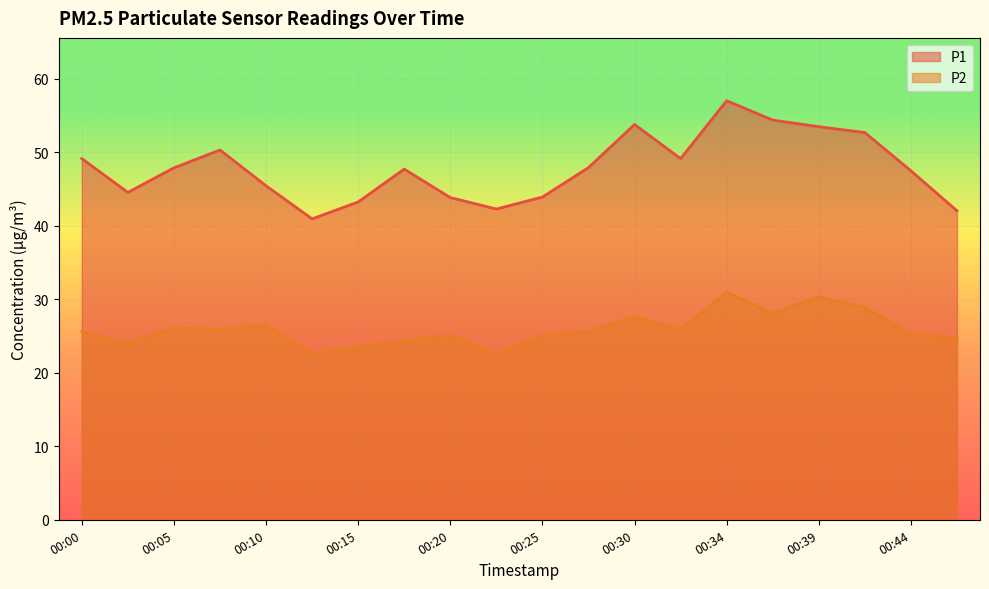

In P2, how many points are higher than both neighbors (excluding endpoints)?

6